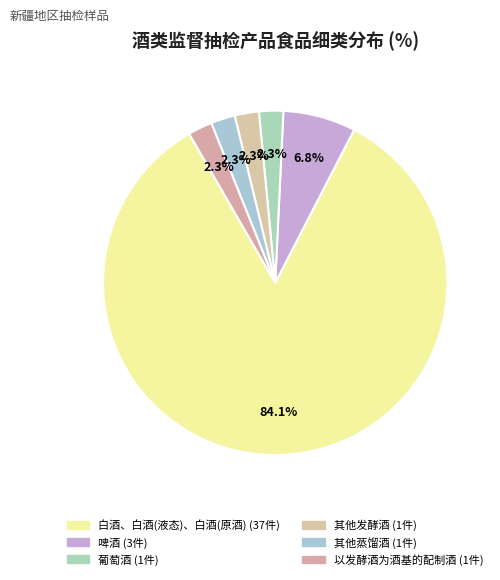

Count the number of slices in the pie.

6